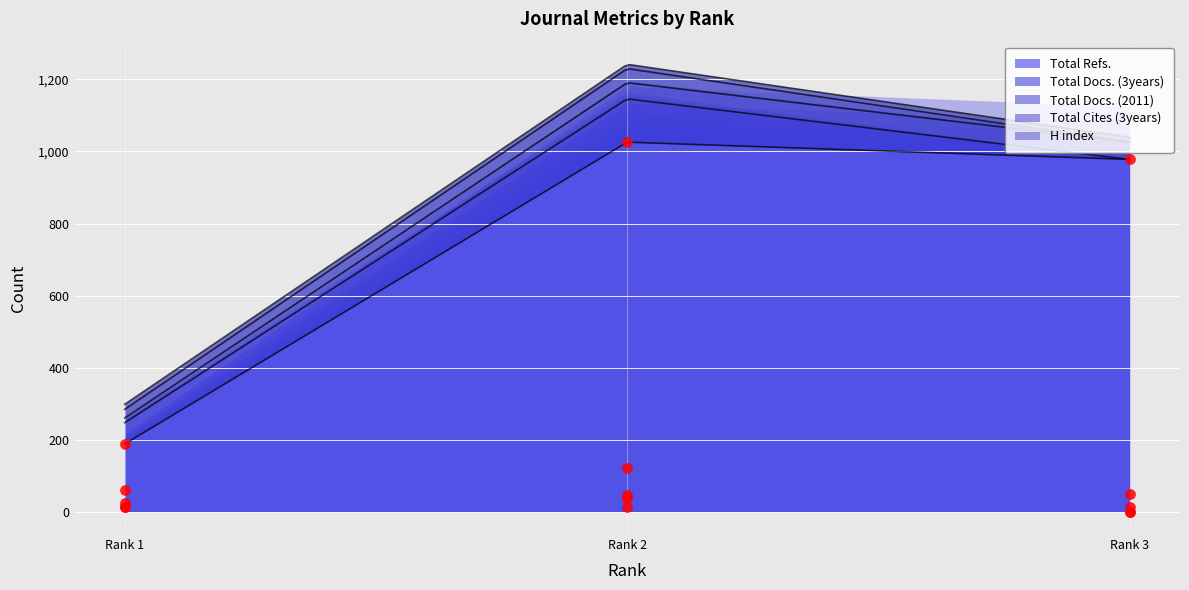

At how many categories does at least one series exceed 980?

1